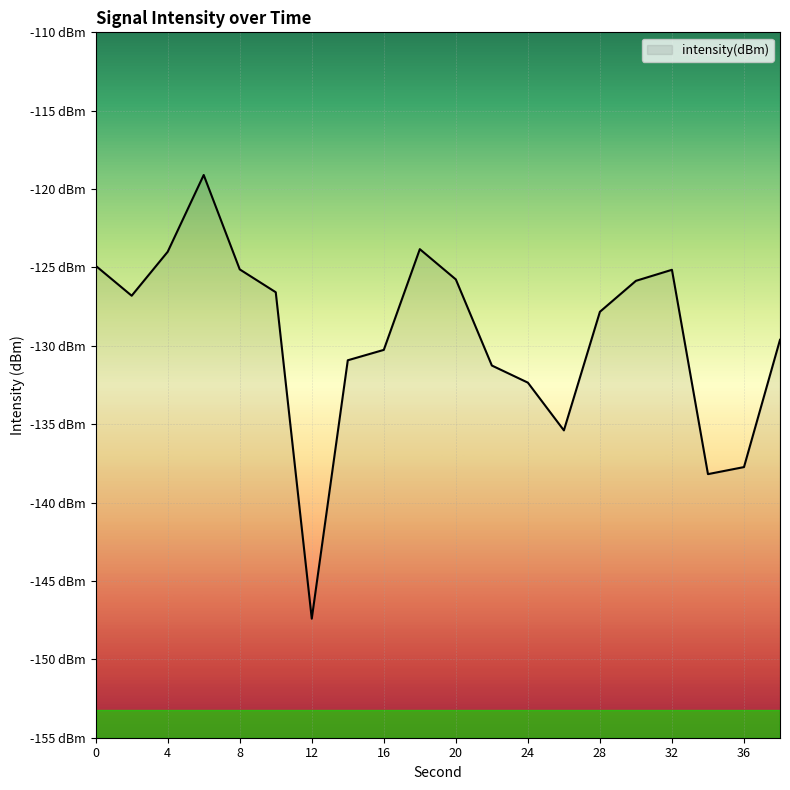

Rank the categories by value from highest to lowest.

6, 18, 4, 0, 8, 32, 20, 30, 10, 2, 28, 38, 16, 14, 22, 24, 26, 36, 34, 12